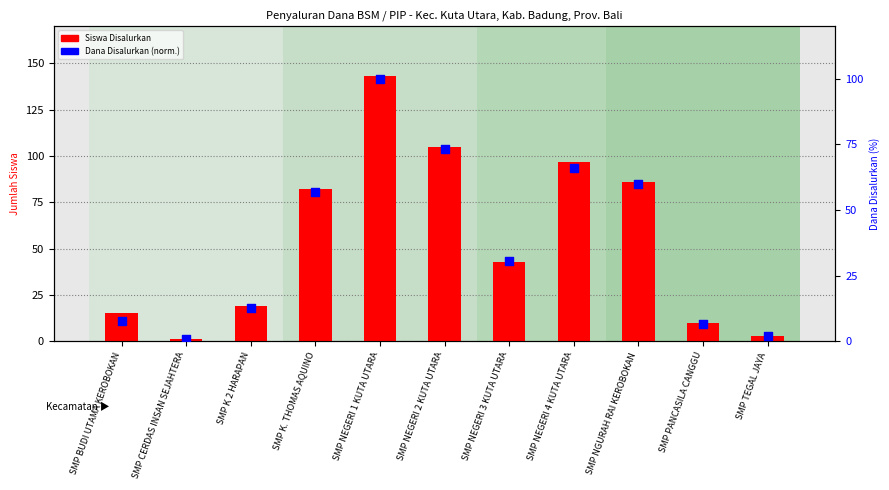

Which series has the widest spread of Y values?

Siswa Disalurkan